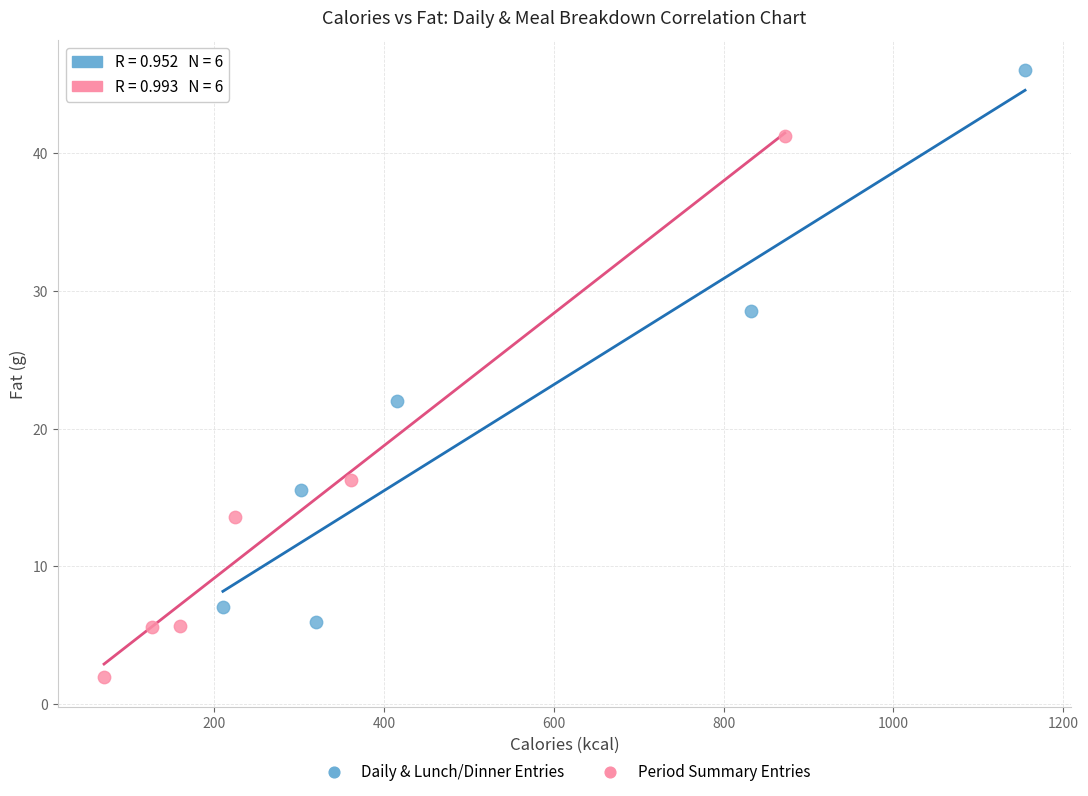

Which series reaches the maximum Y coordinate?

Daily & Lunch/Dinner Entries